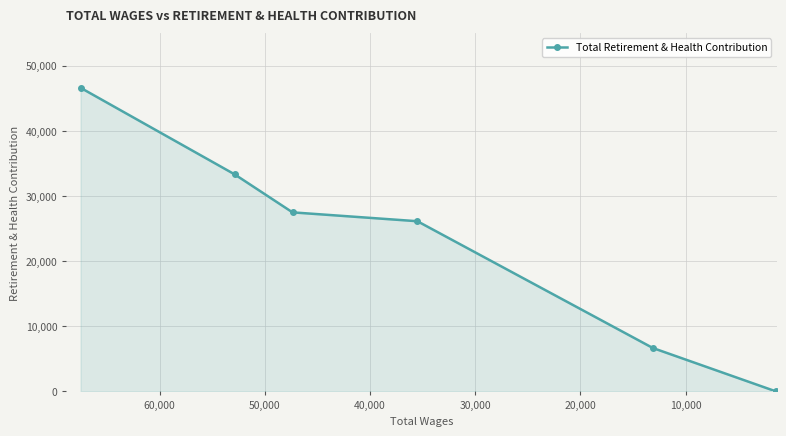

Does the chart display data point markers on the line(s)?

Yes